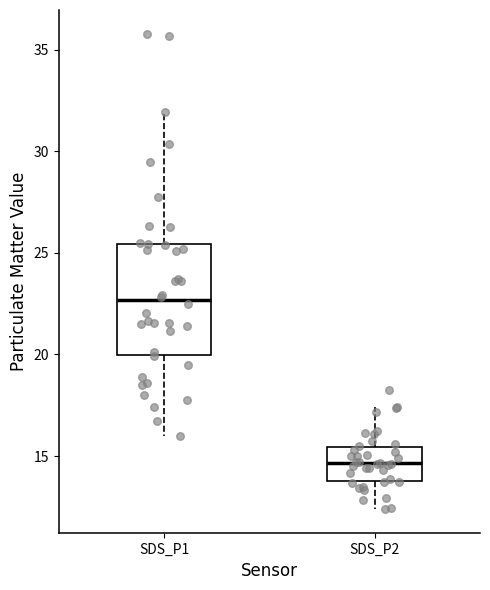

Reading left to right, transcribe this box plot: for each box, give where its median line is, the range the box spans, and where its two whiskers end, as read against the y-axis. The values are not printed on the chart, so give them approximately, as read against the axis.

SDS_P1: median 22.5, box 20.0 to 25.5, whiskers 16.0 to 32.0
SDS_P2: median 14.5, box 14.0 to 15.5, whiskers 12.5 to 17.5